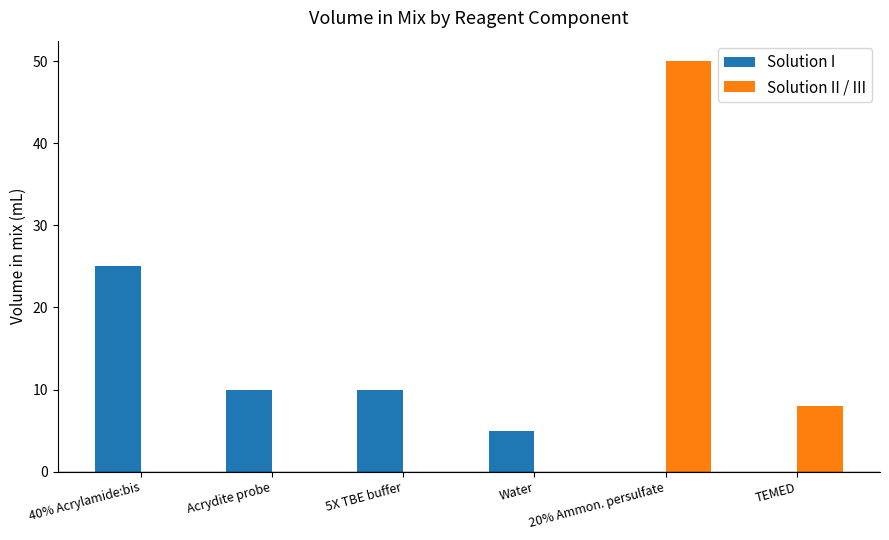

Count the Solution I values in the range 0 to 10.

5